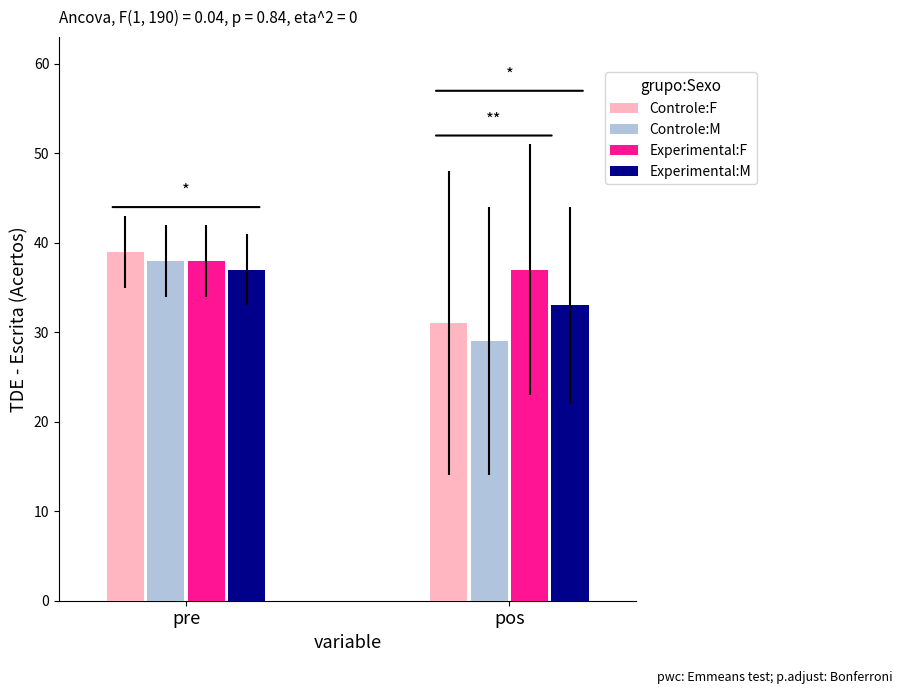

What are all the series names shown in the legend?

Controle:F, Controle:M, Experimental:F, Experimental:M